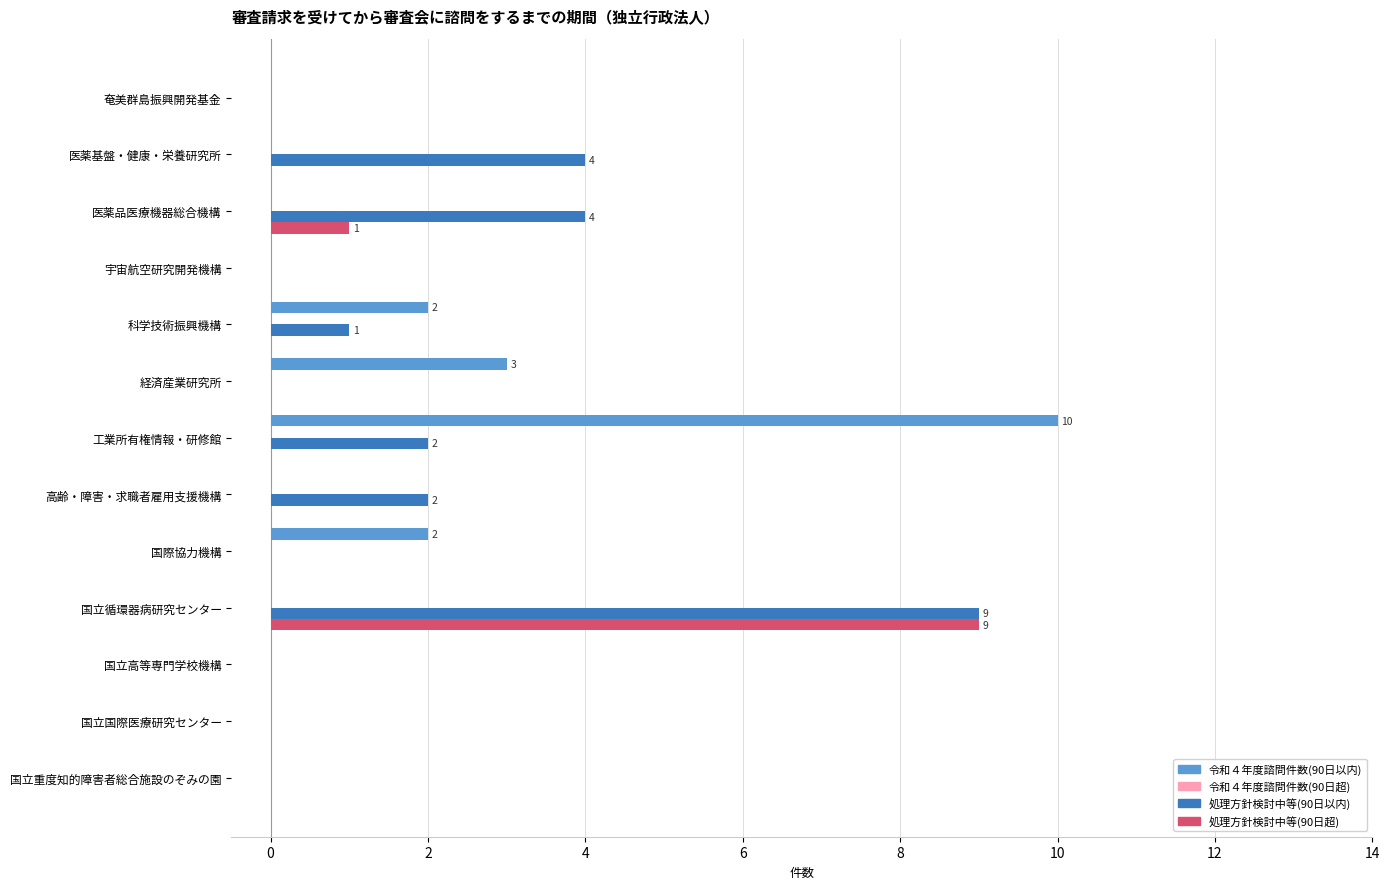

Is it true that 処理方針検討中等(90日超) equals 4 at 国立重度知的障害者総合施設のぞみの園?

False